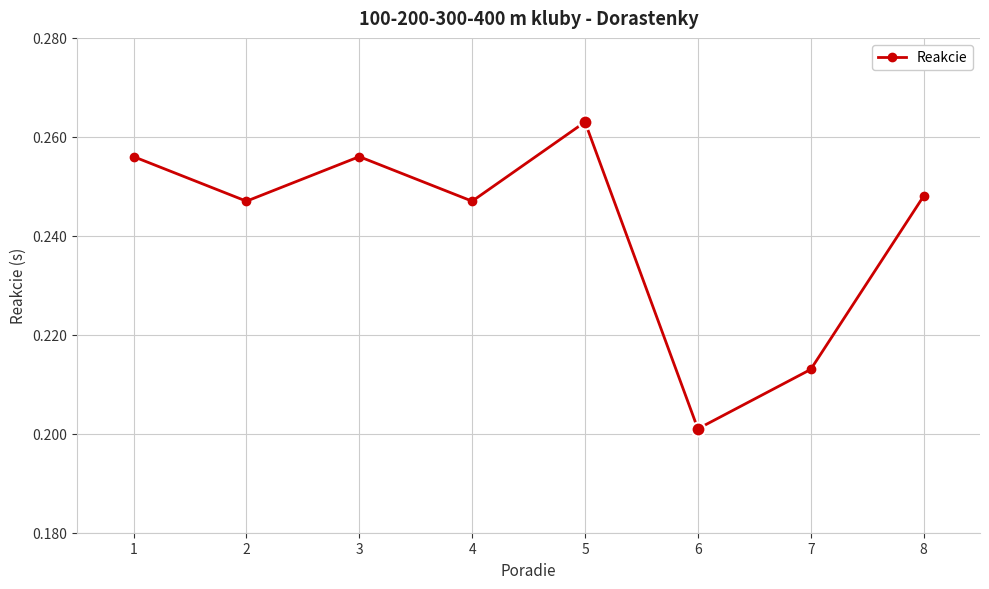

At which category does the data reach its first local peak?

3